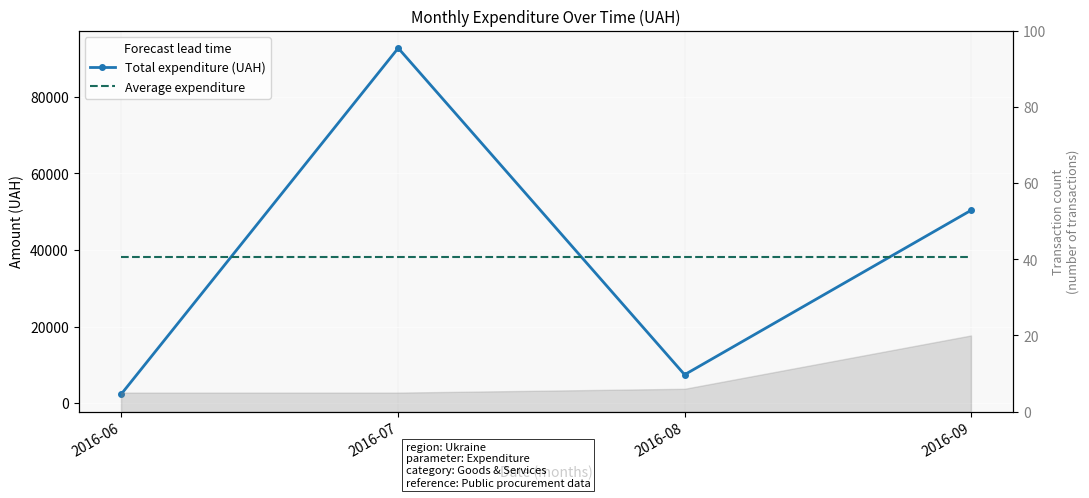

The Total expenditure (UAH) series shows 2293.0 at 2016-06. True or false?

True